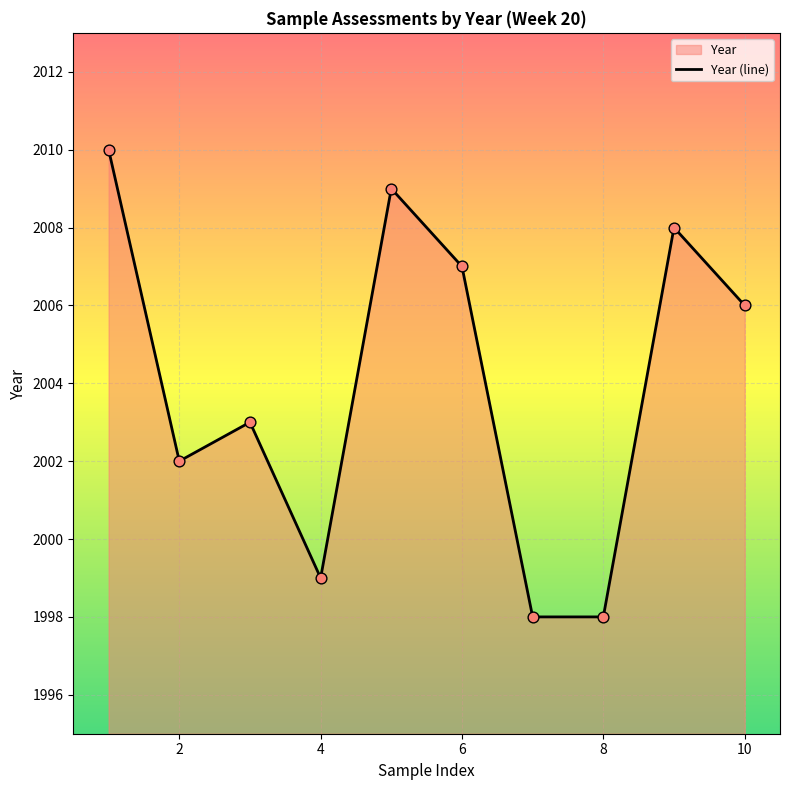

What is the change in value from 8 to 10?

+8